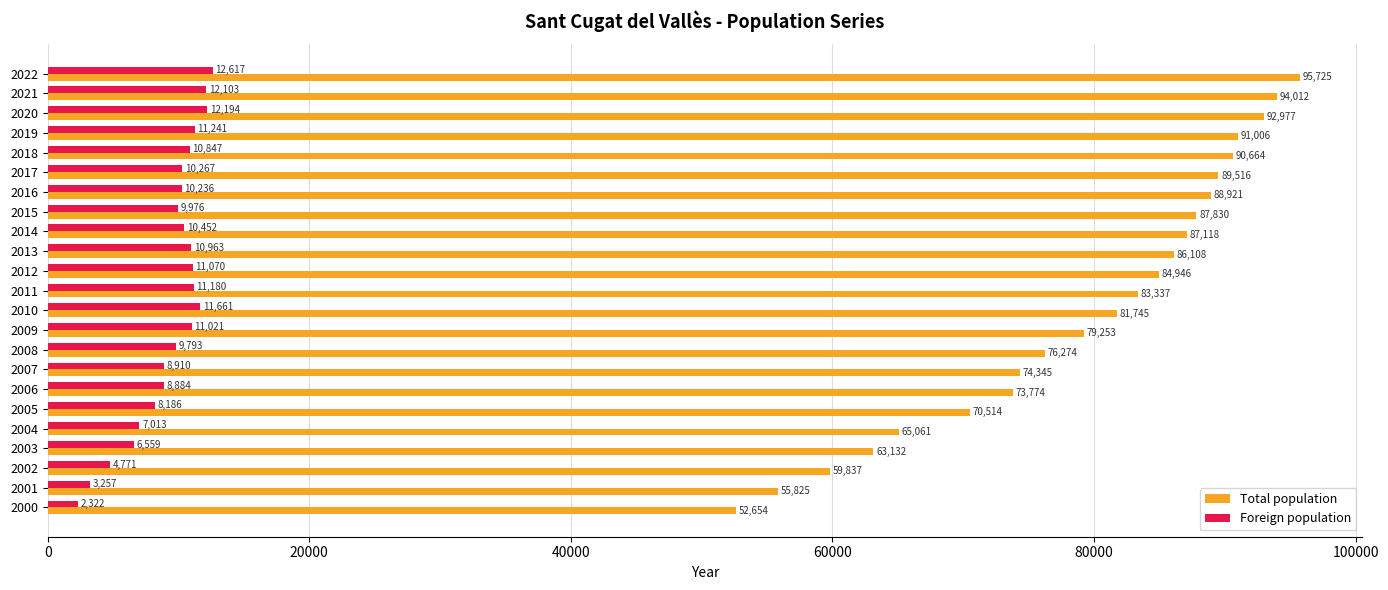

Which series has the largest total across all categories?

Total population